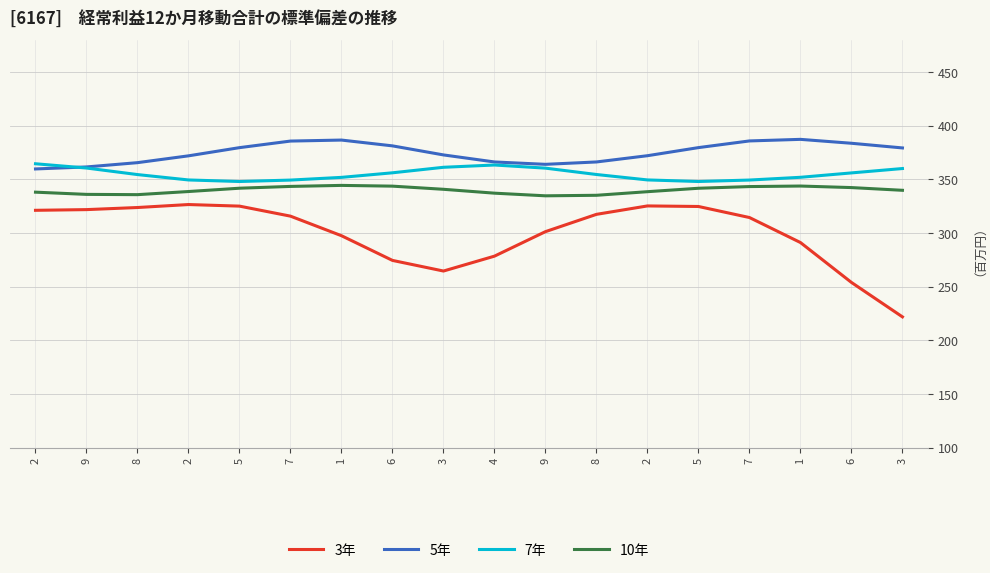

What is the minimum value for 3年?

221.9